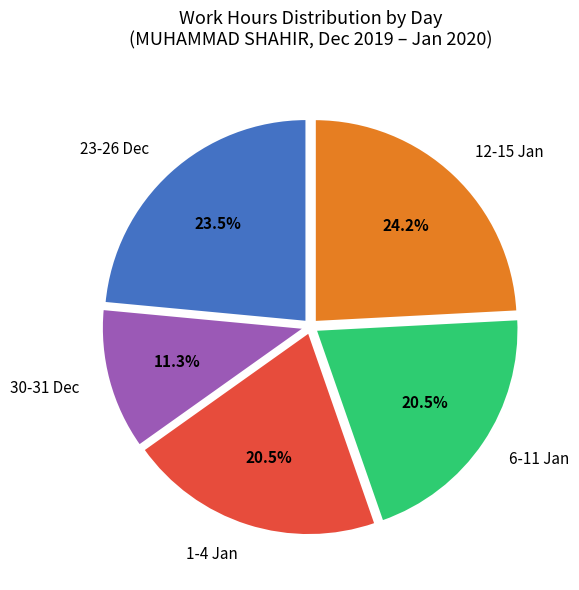

To the nearest percent, what is the average slice percentage?

20%